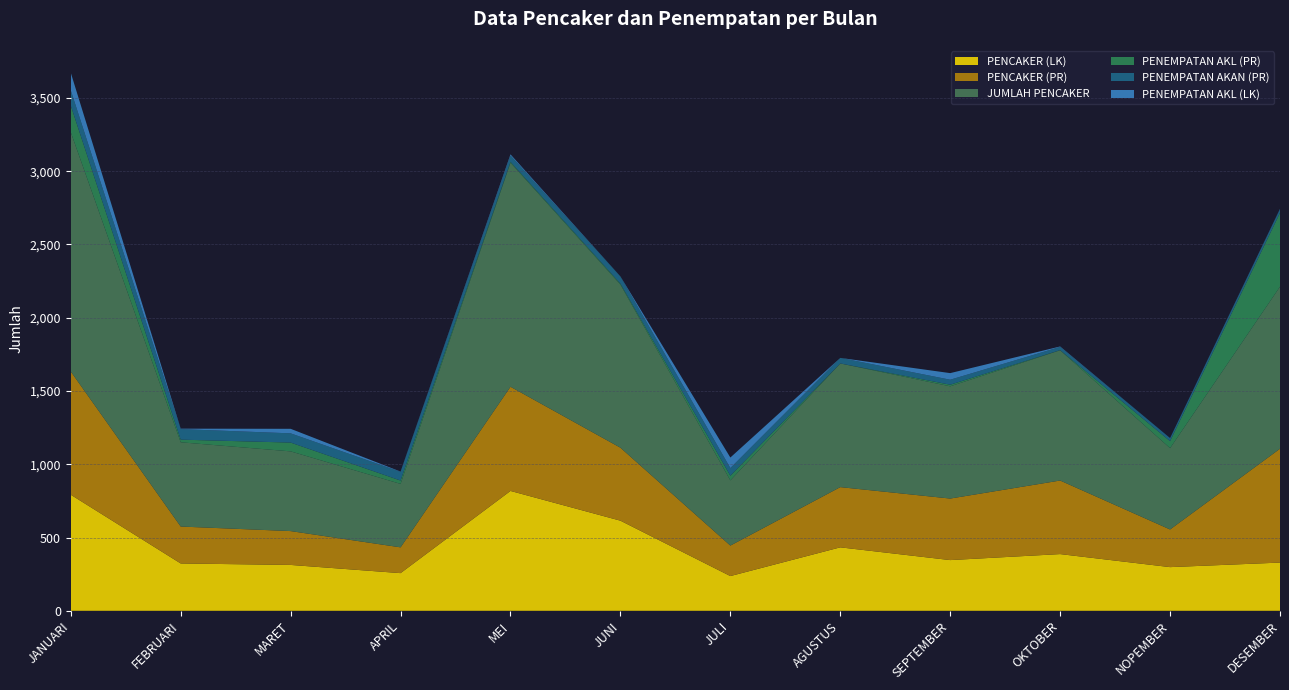

Reading right to left, list all the values displayed in this chart.

PENCAKER (LK): 329	298	387	346	433	237	615	818	257	313	323	792
PENCAKER (PR): 777	257	502	420	411	208	498	711	176	231	252	841
JUMLAH PENCAKER: 1106	555	889	766	844	445	1113	1529	433	544	575	1633
PENEMPATAN AKL (PR): 504	48	1	11	0	32	7	6	23	60	18	182
PENEMPATAN AKAN (PR): 25	21	22	34	38	52	48	43	59	63	72	104
PENEMPATAN AKL (LK): 2	0	3	45	0	72	1	8	2	31	3	120